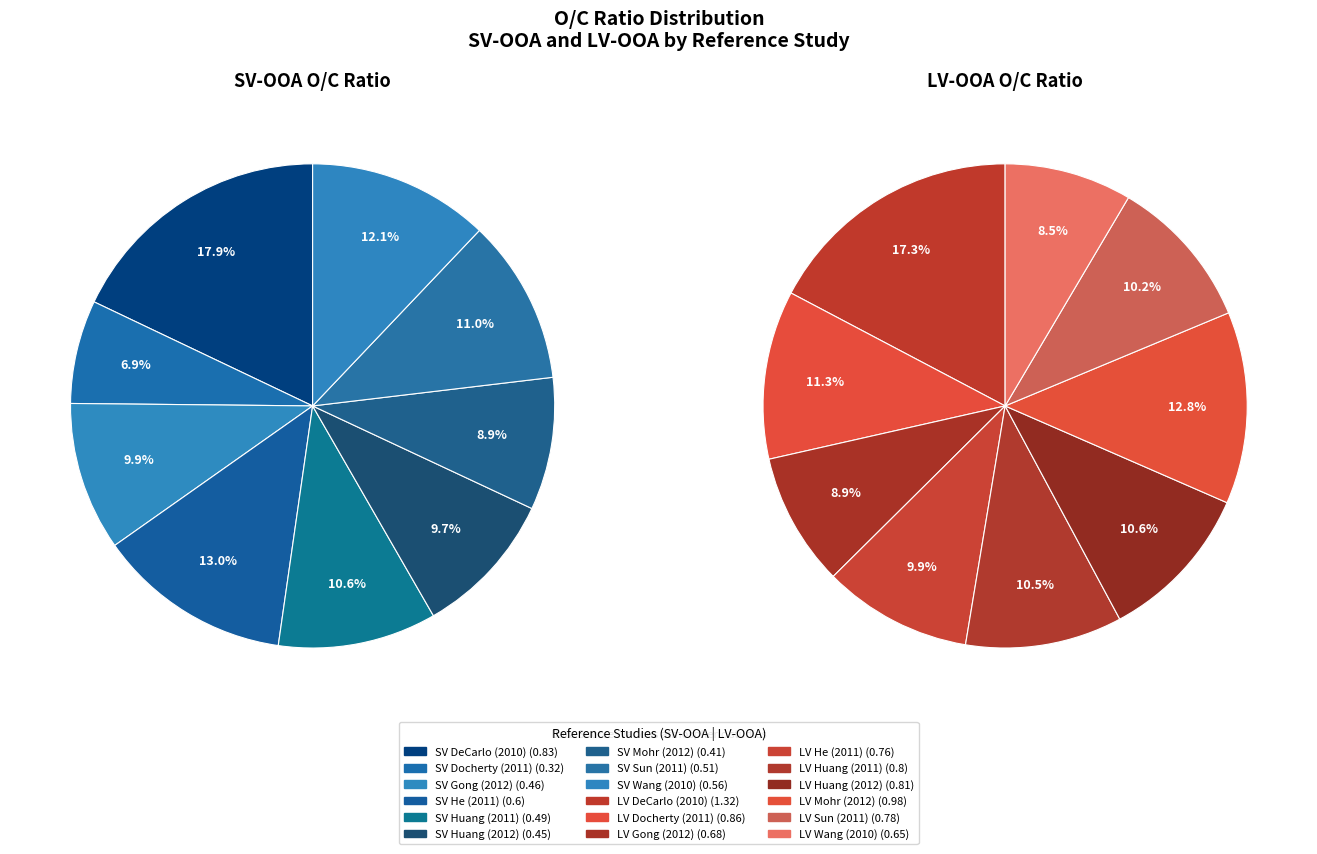

Which category has the smallest portion of the pie?

Docherty et al. (2011)